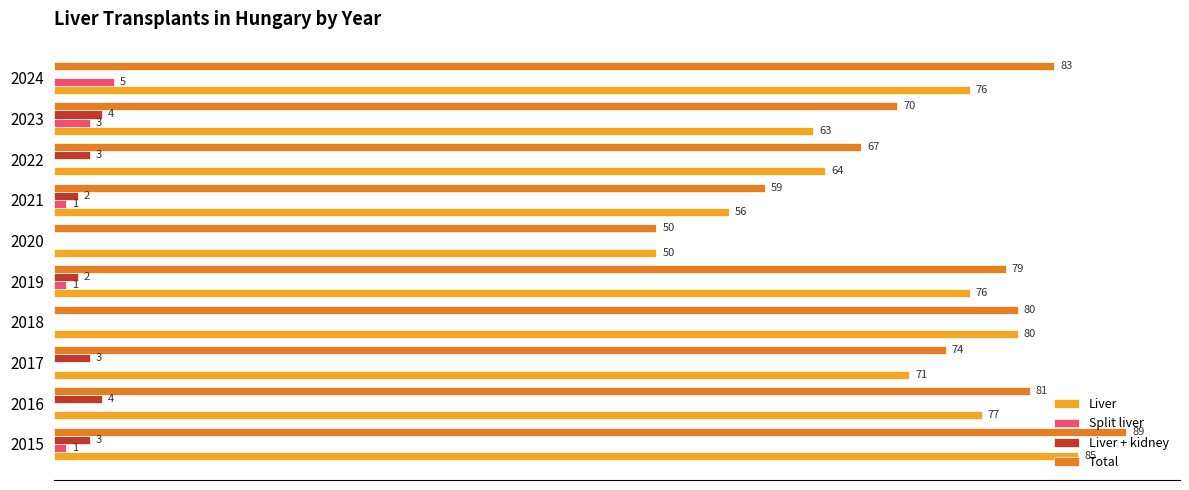

Between 2015 and 2021, which series saw the biggest shift?

Total